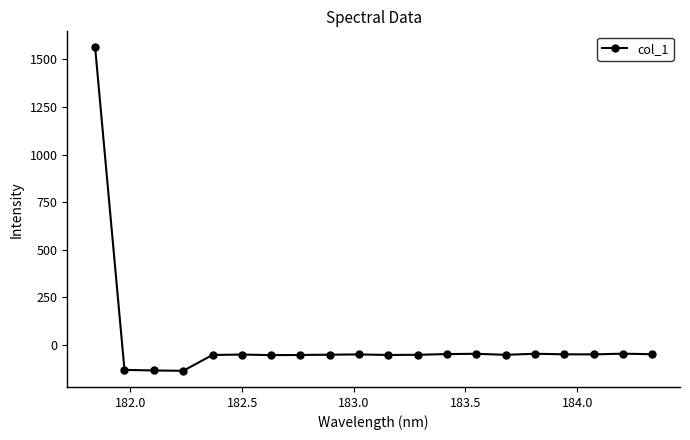

What is the difference between the maximum and minimum values?

1698.1